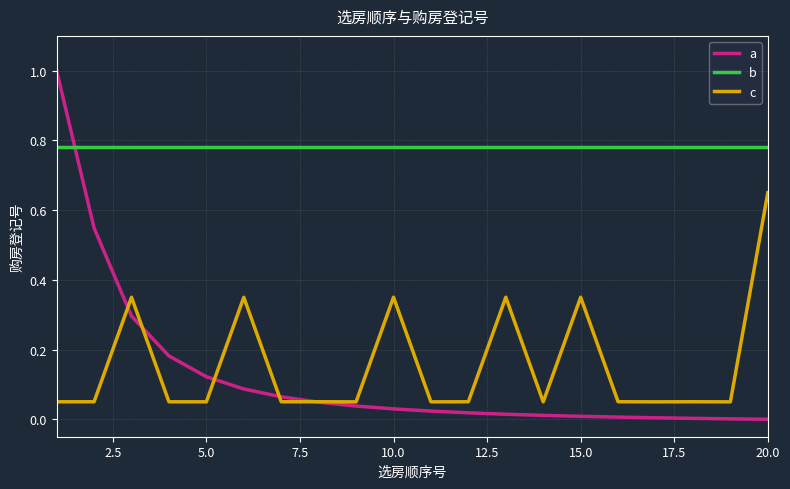

List the series in order of their peak value, lowest first.

c, b, a